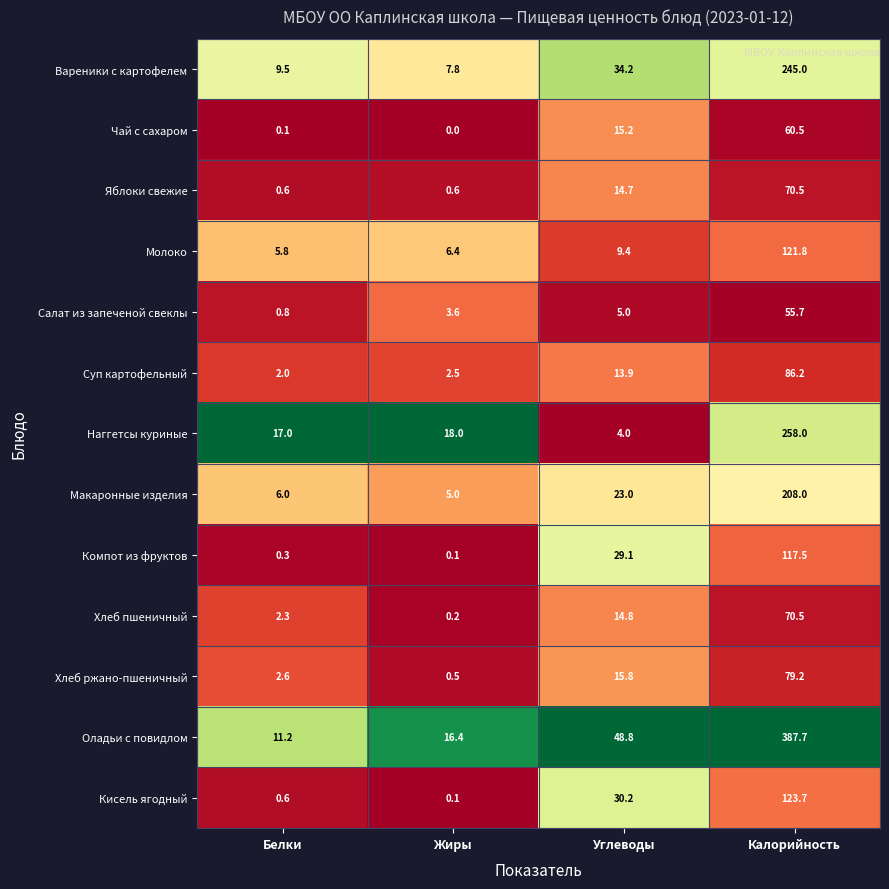

True or false: Оладьи с повидлом has a value of 48.8 at Углеводы.

True